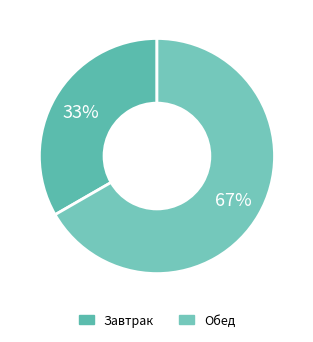

Count the number of slices in the pie.

2